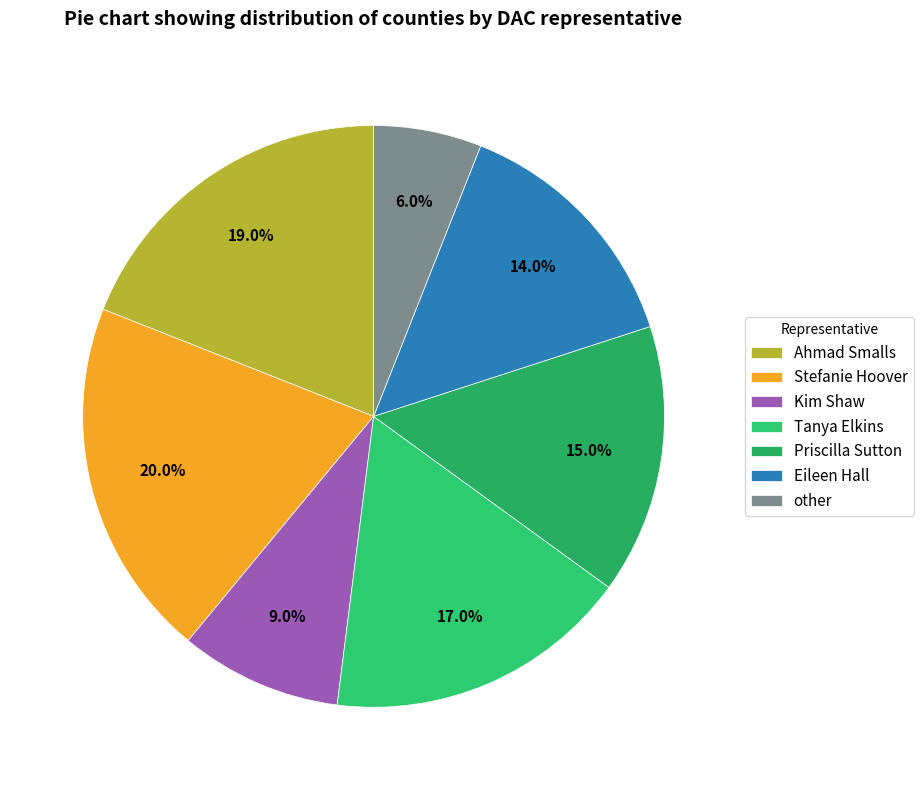

True or false: Stefanie Hoover accounts for 27% of the total.

False